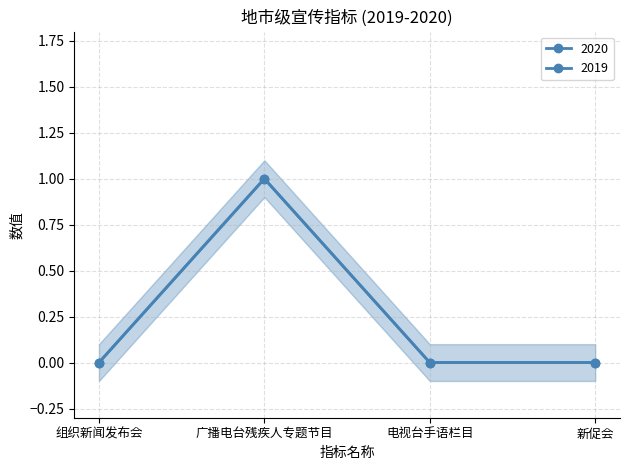

List the labels in order of 2020 value, smallest first.

组织新闻发布会, 电视台手语栏目, 新促会, 广播电台残疾人专题节目